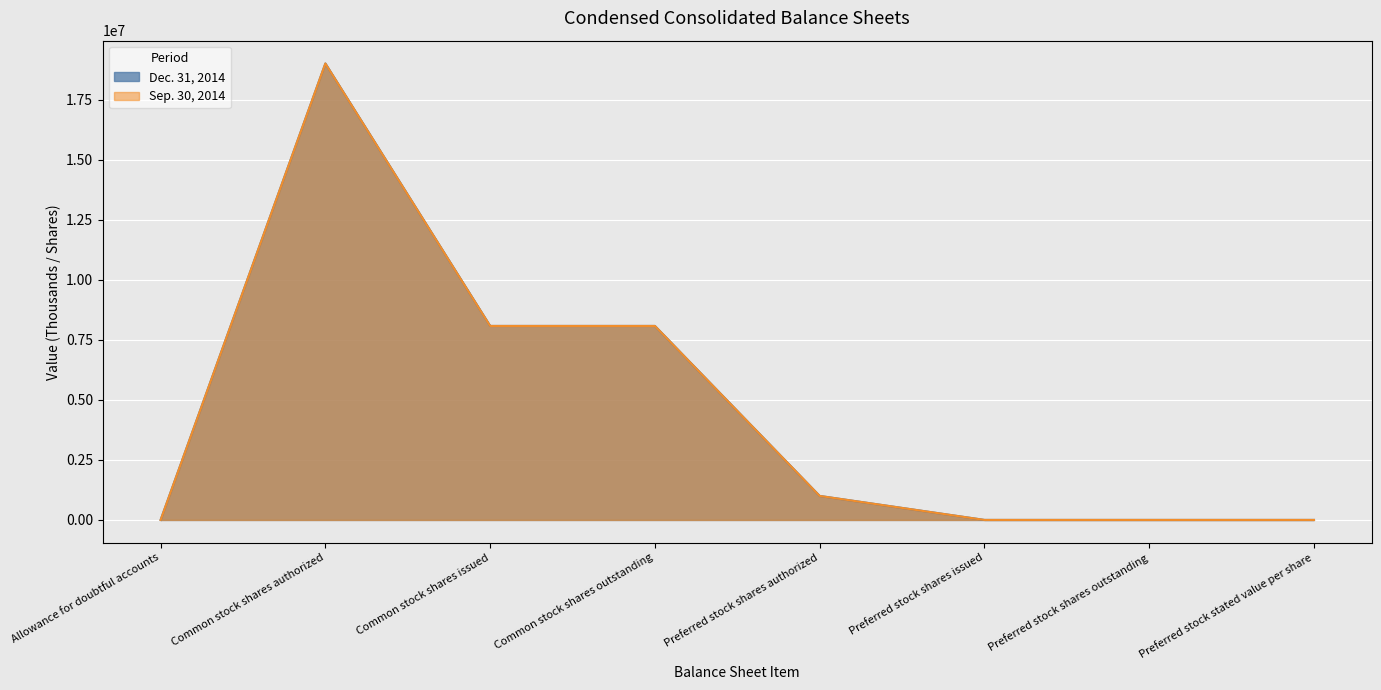

Which series changed the most between Common stock shares authorized and Common stock shares outstanding?

Sep. 30, 2014